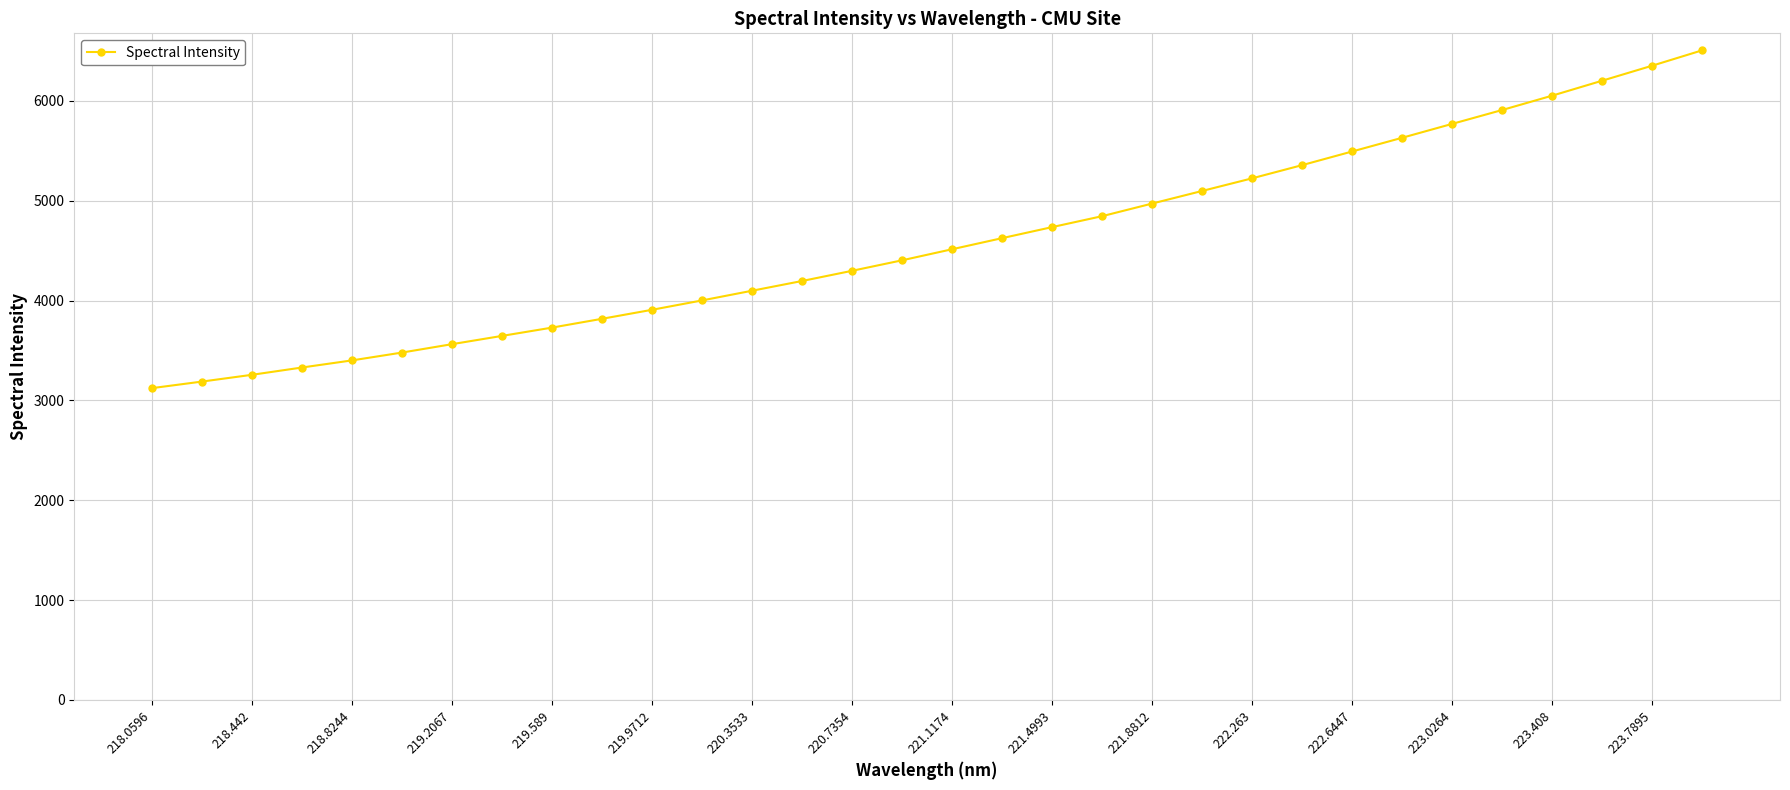

What is the sum of all values?

146742.6